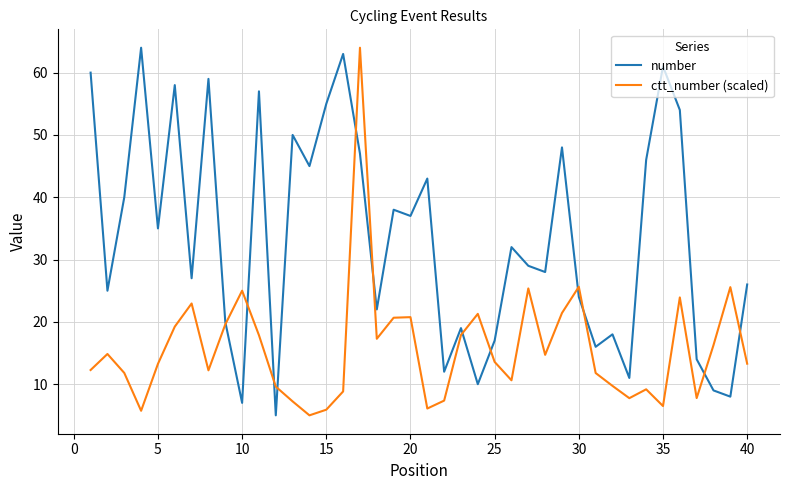

What is the minimum value shown in the chart?

5.0